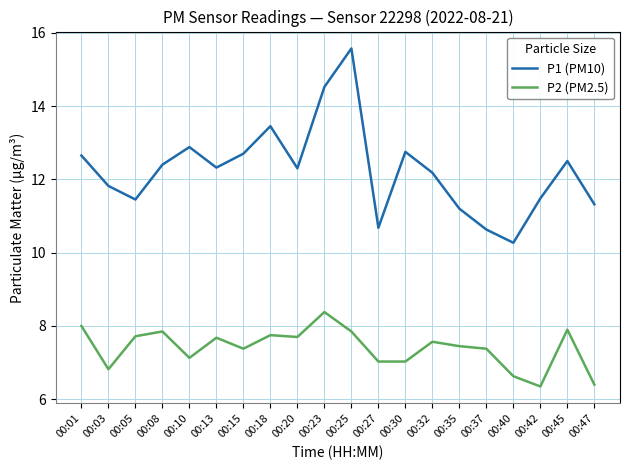

What are all the series names shown in the legend?

P1 (PM10), P2 (PM2.5)